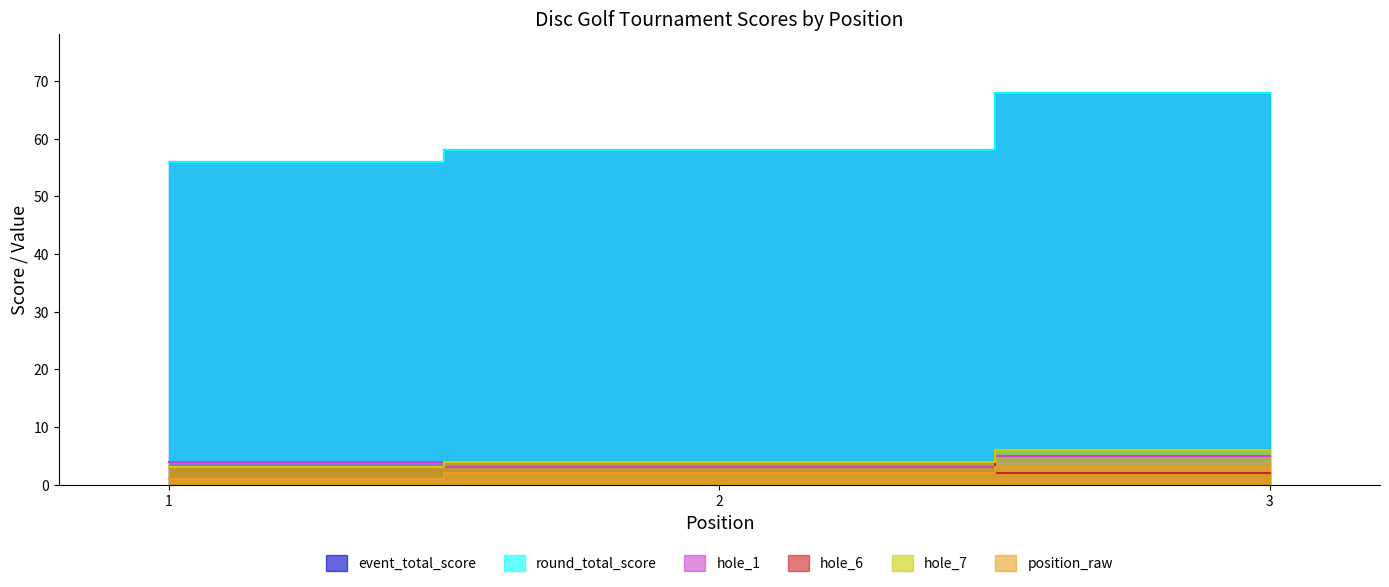

Where is event_total_score nearest to the value 62?

2